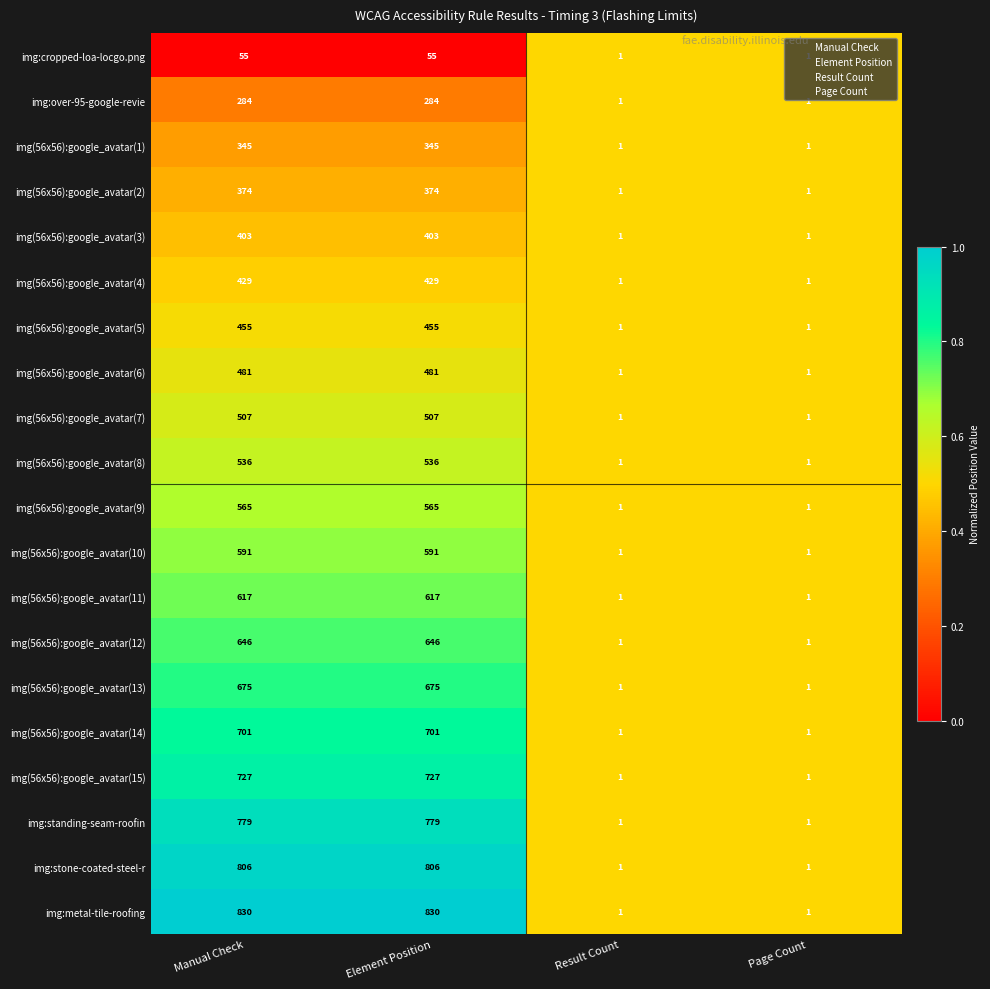

What is the difference between the highest and lowest values at Element Position?

775